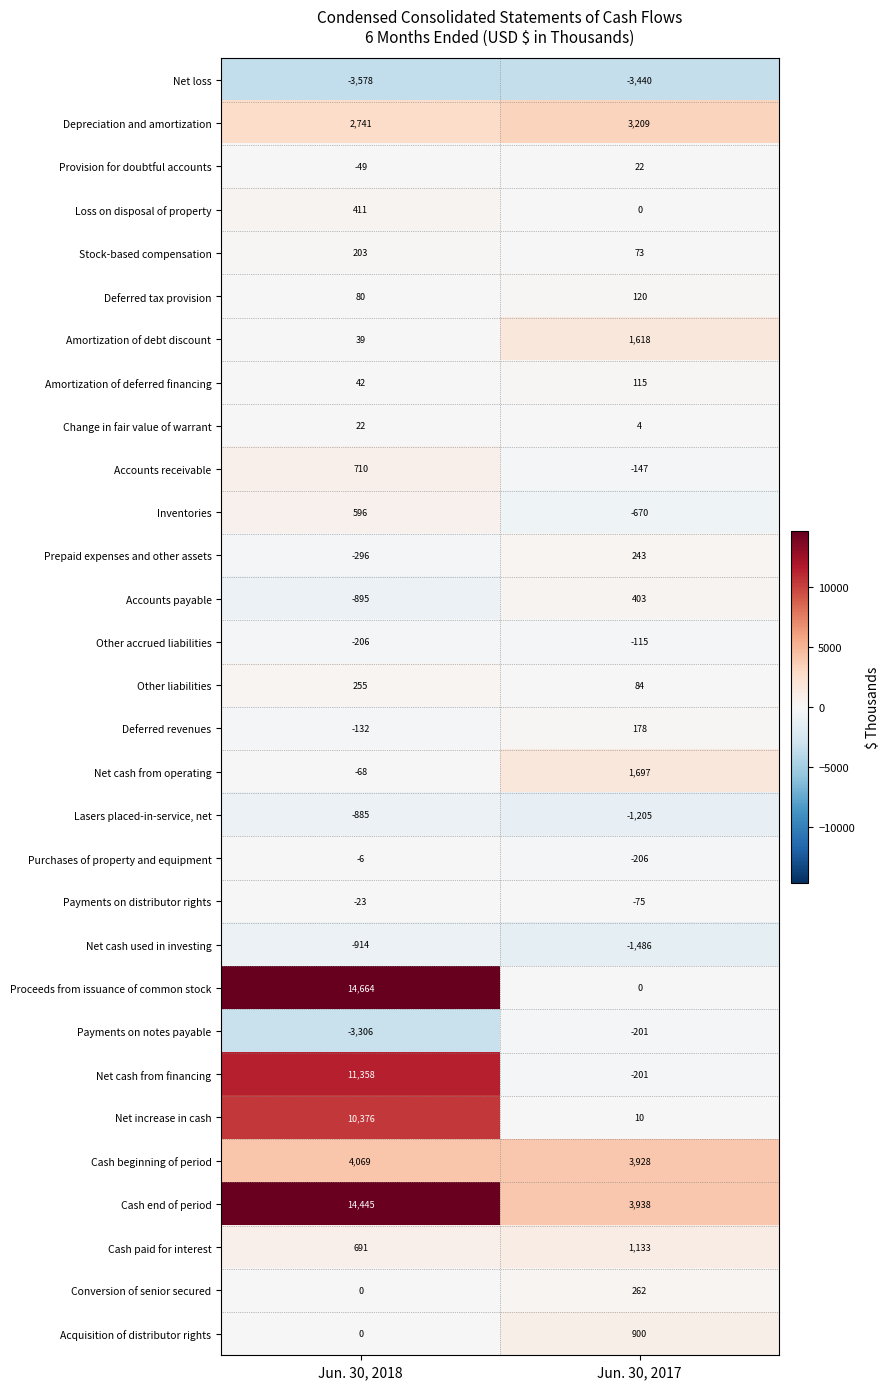

The value of Accounts payable at Jun. 30, 2017 is 403. True or false?

True